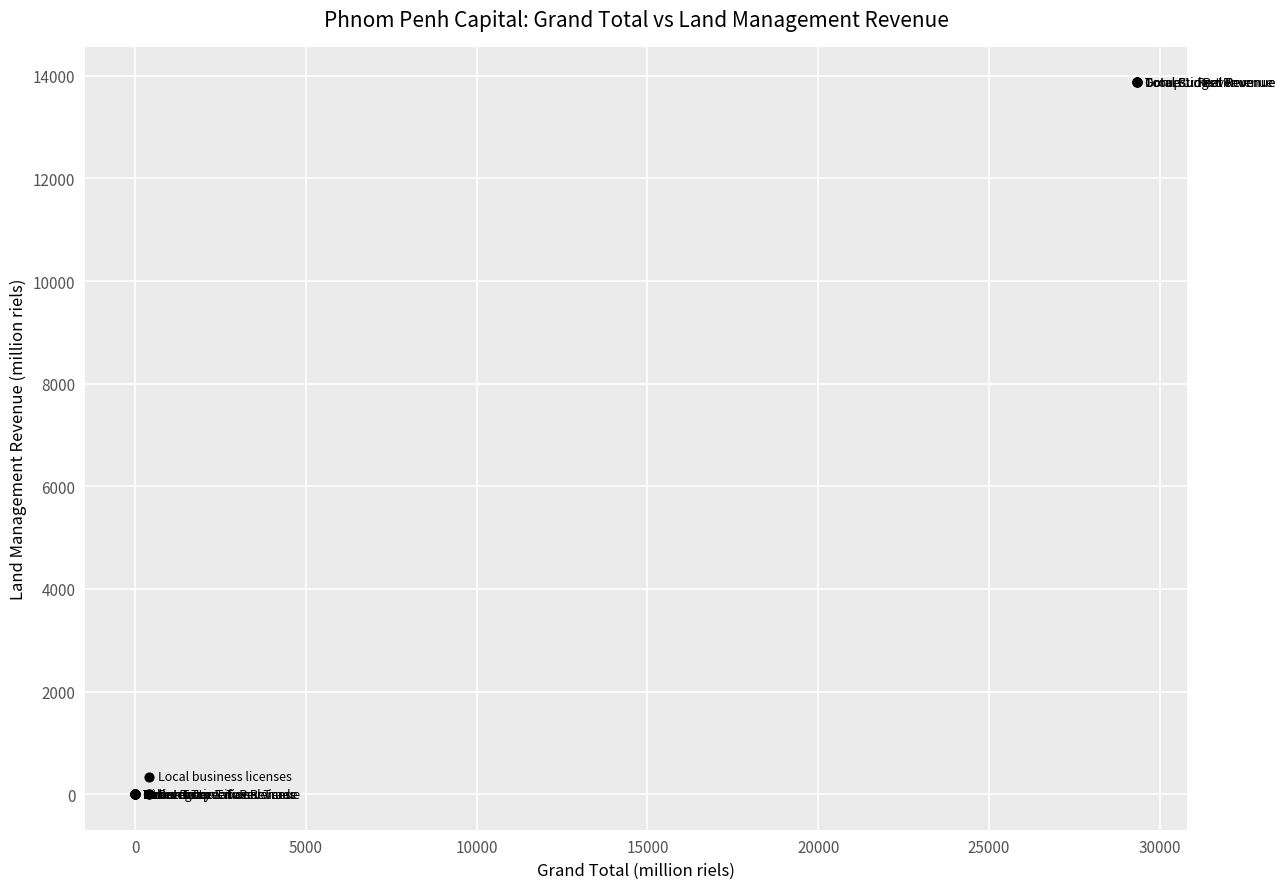

What Y value in the scatter plot is closest to 6935?

335.5